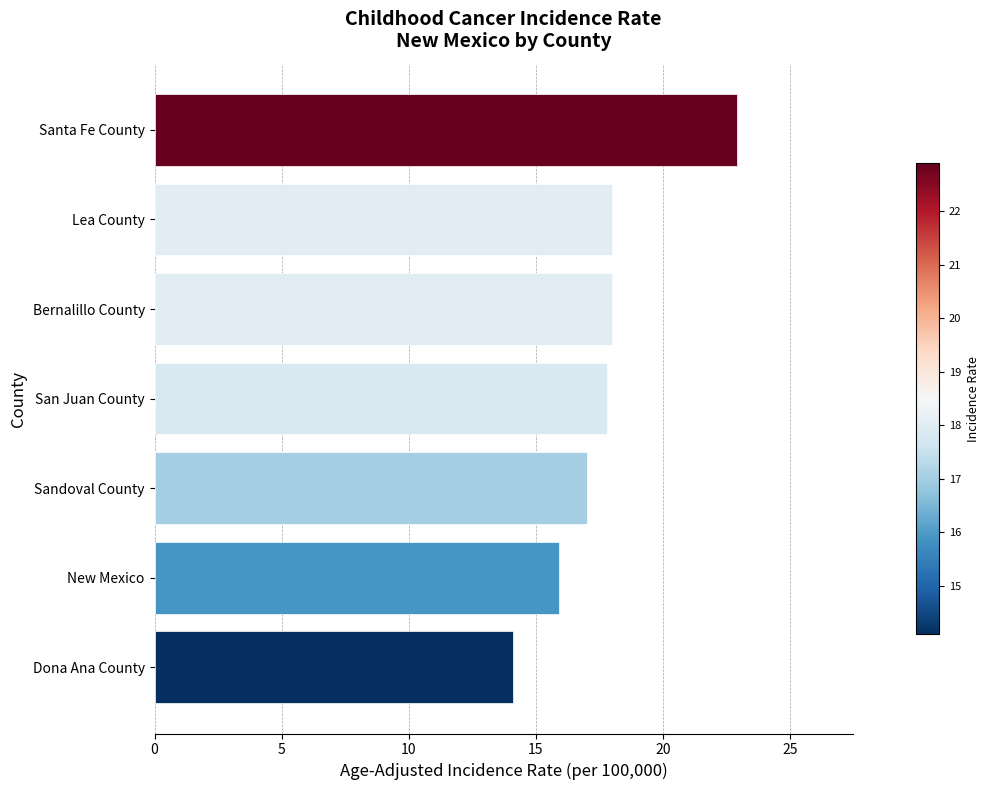

How many categories are shown in the chart?

7